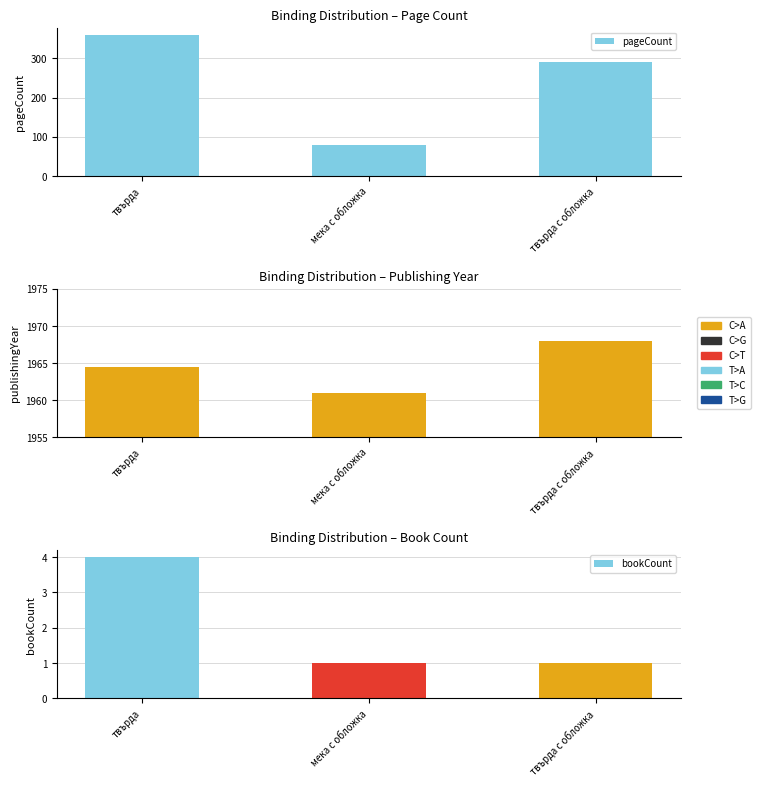

At which category does the chart reach its peak across all series?

твърда с обложка